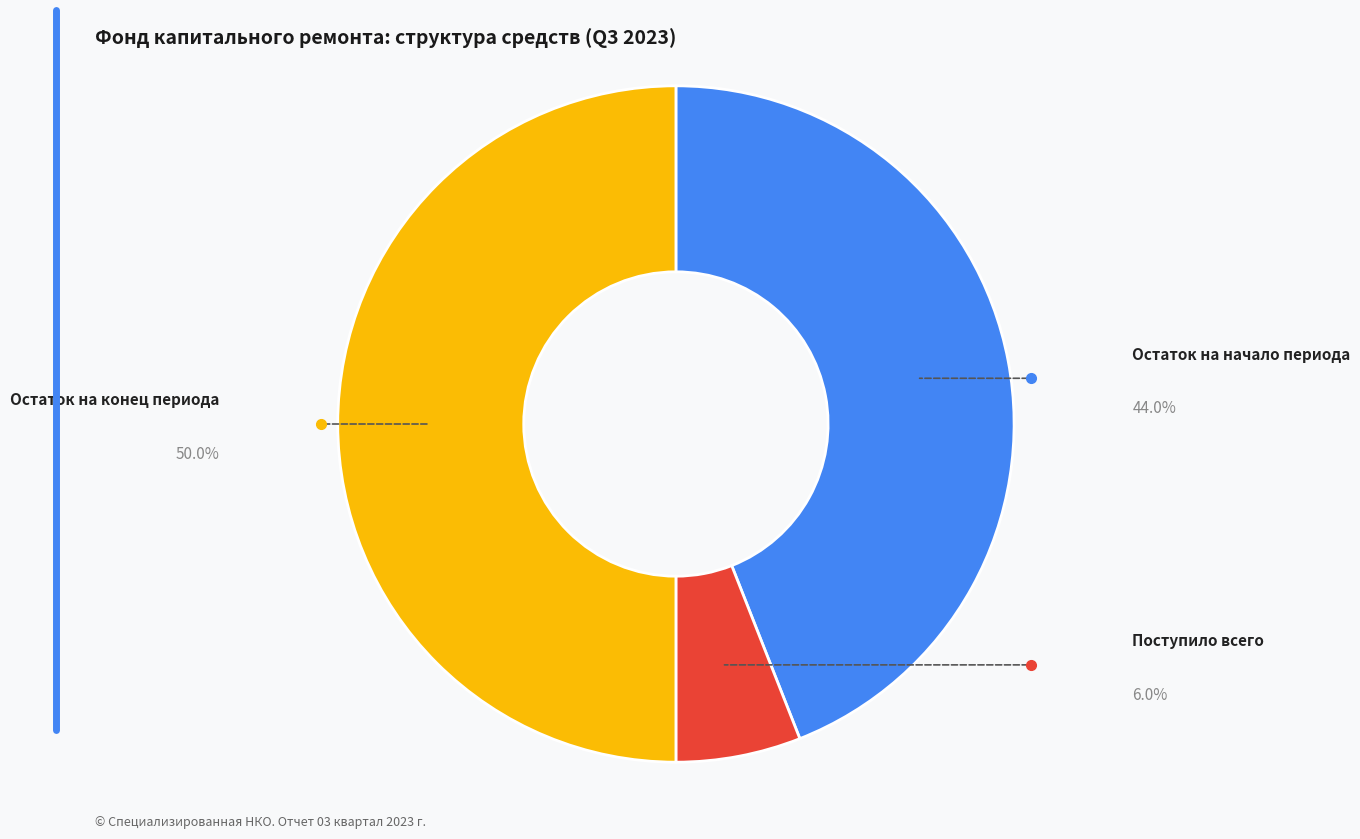

How many segments does this pie chart have?

3